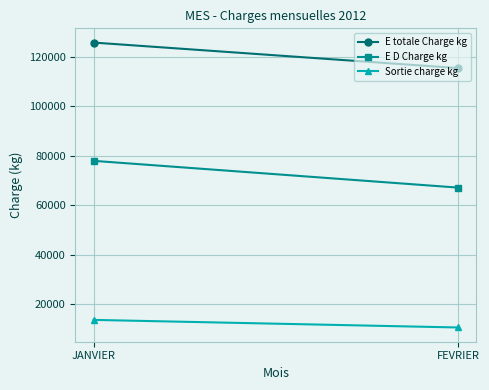

Which series changed the most between JANVIER and FEVRIER?

E D Charge kg